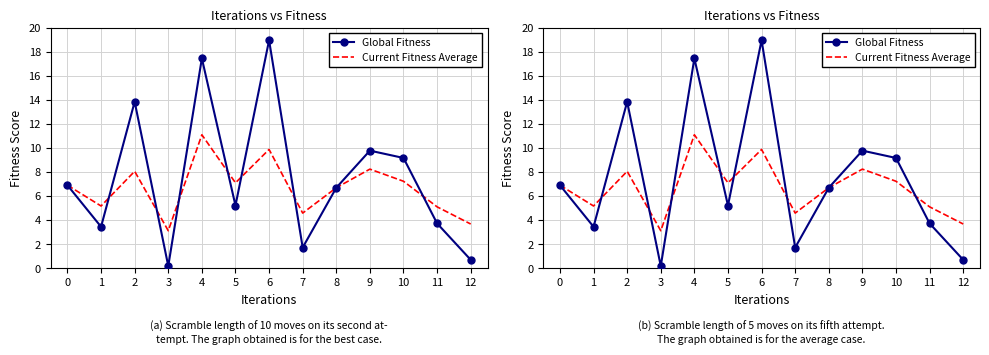

Where do Global Fitness and Current Fitness Average first cross each other?

1 and 2